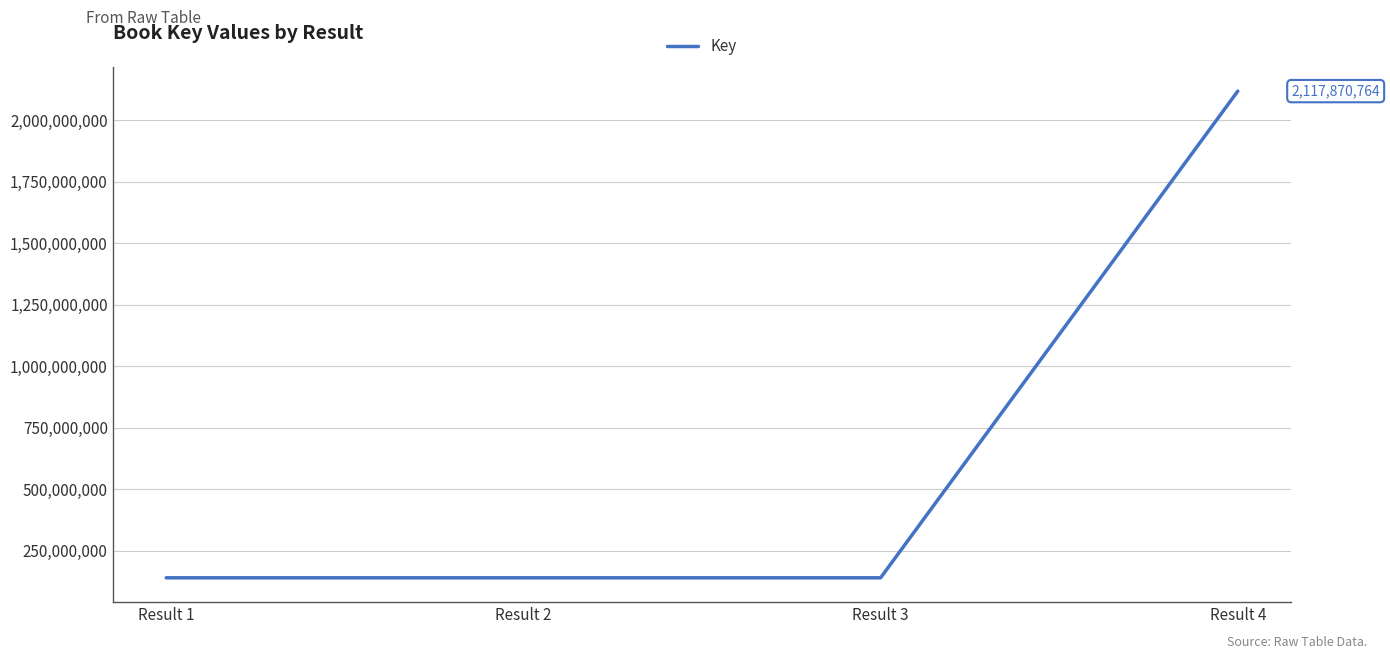

At which label is the value closest to 1129178123?

Result 3